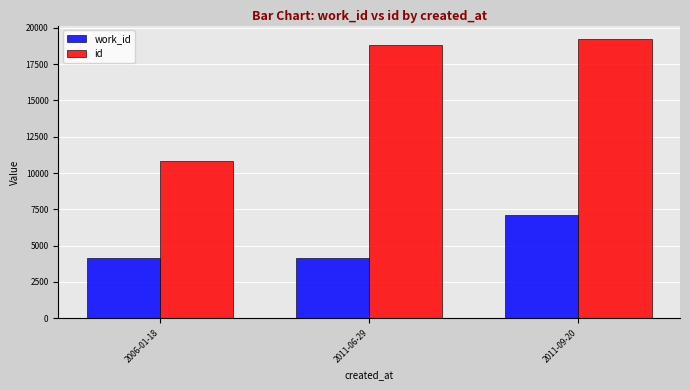

True or false: id has a value of 2317 at 2006-01-18.

False